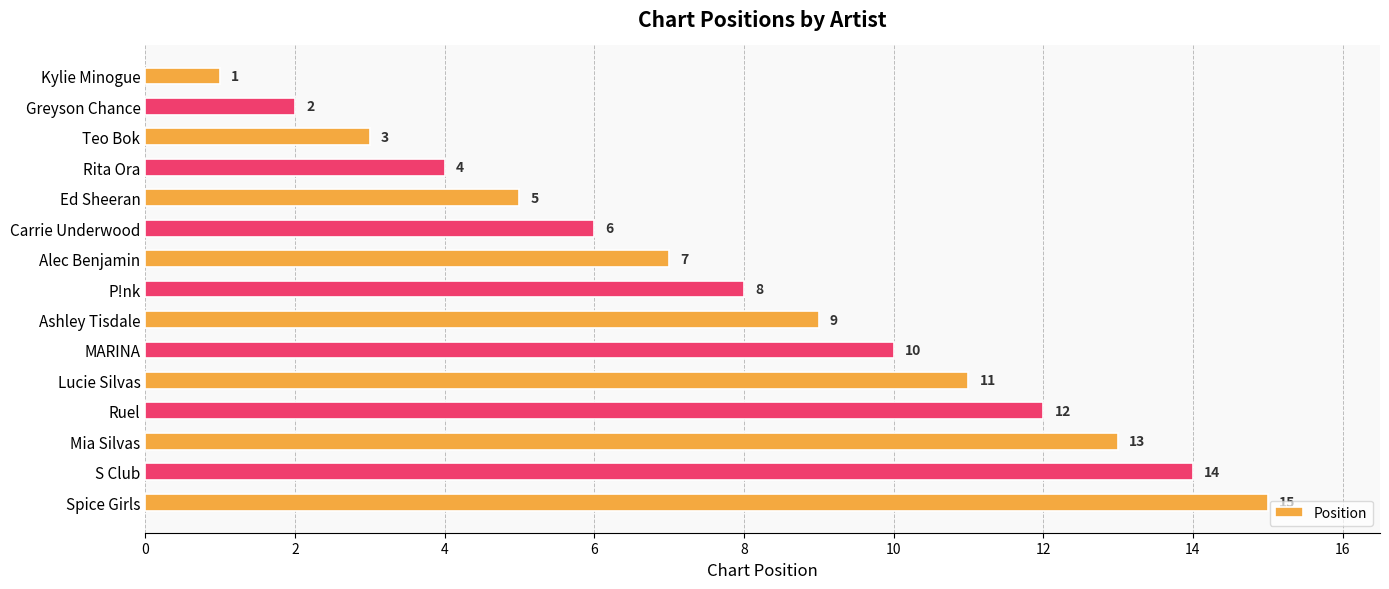

What is the difference between the maximum and second lowest values?

13